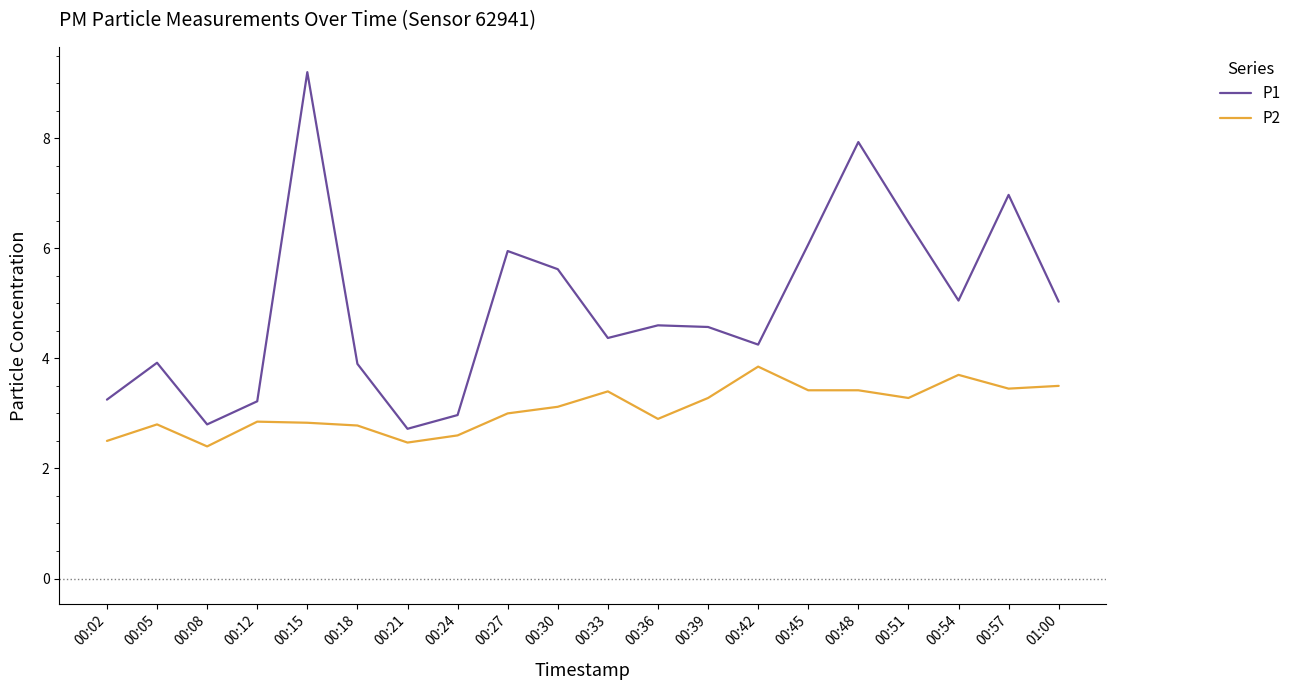

What is the sum of all P1 values?

98.9